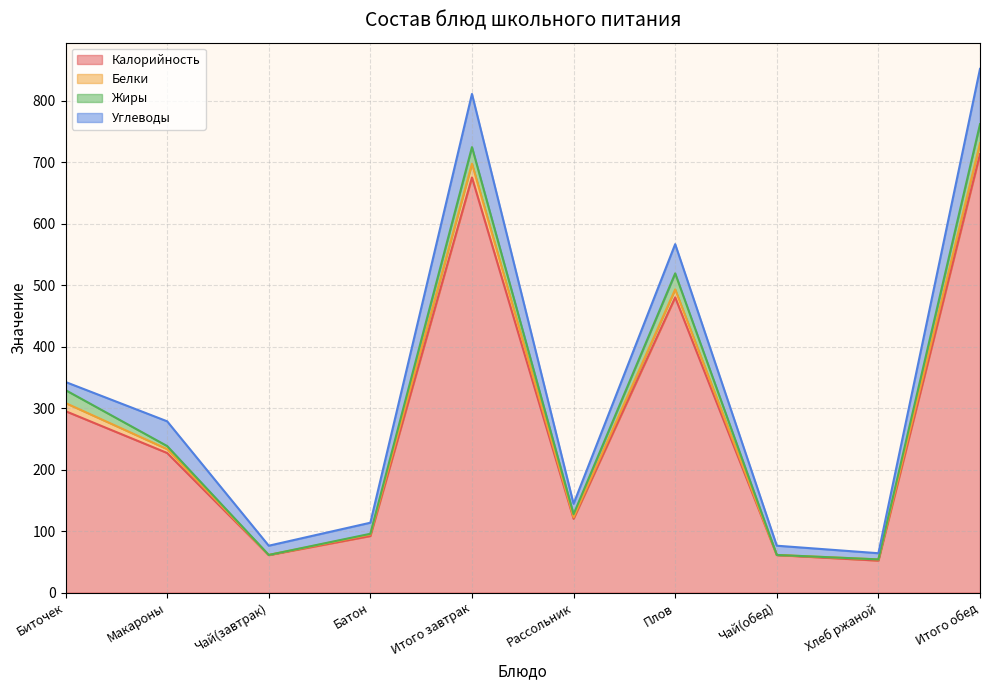

What are all the series names shown in the legend?

Калорийность, Белки, Жиры, Углеводы